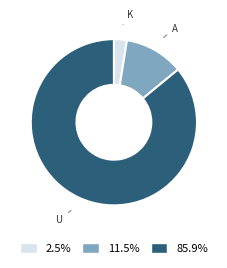

Does any single category account for the majority?

Yes